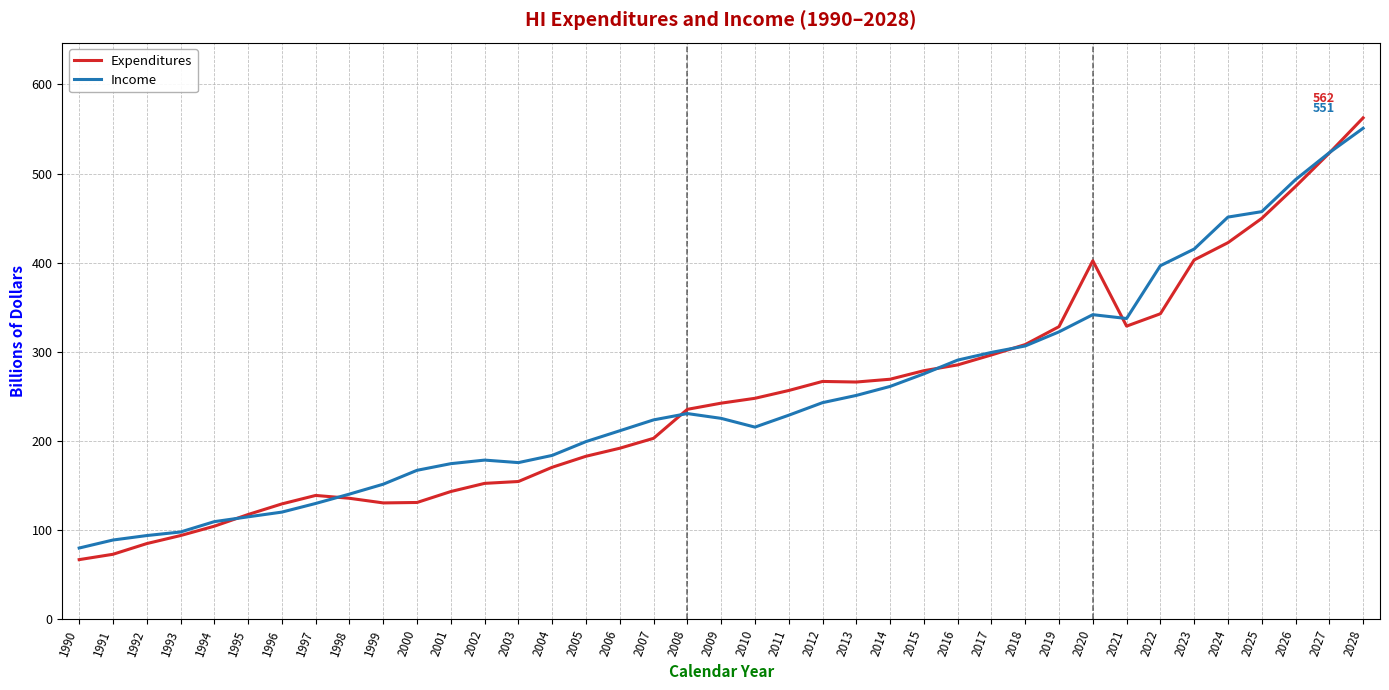

Where is Expenditures nearest to the value 314?

2018